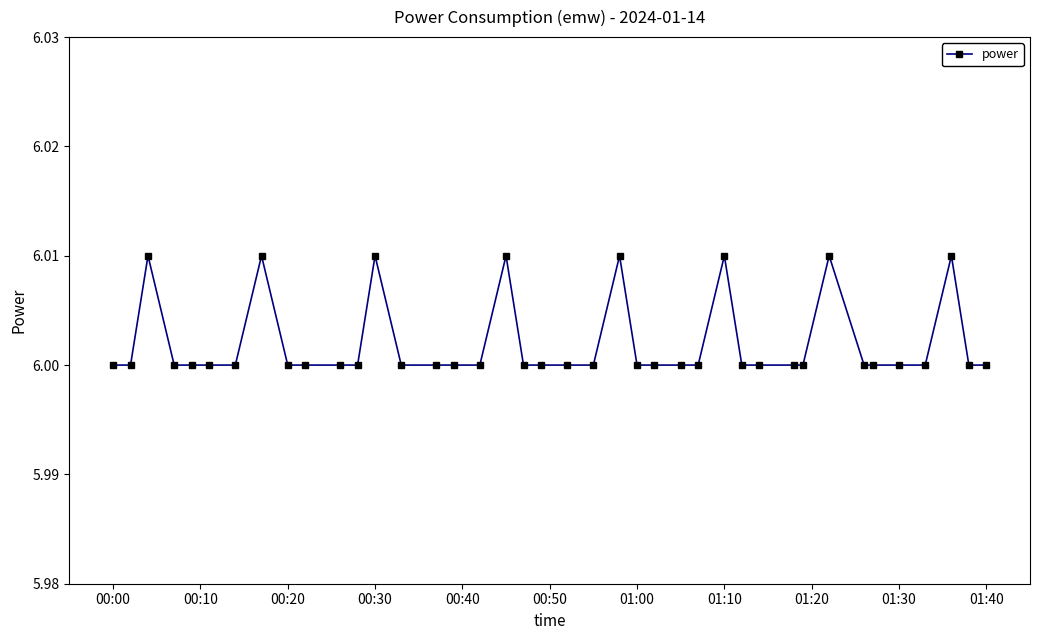

What is the sum of all values?

240.1